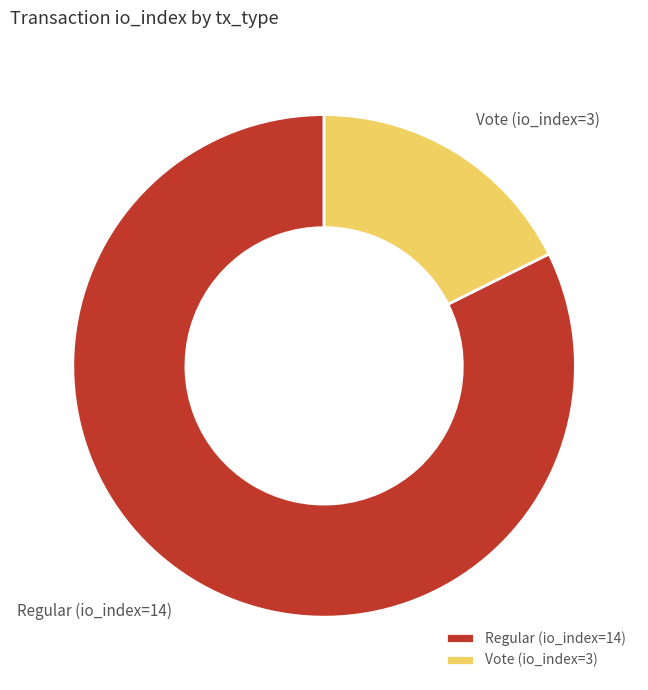

How many segments does this pie chart have?

2